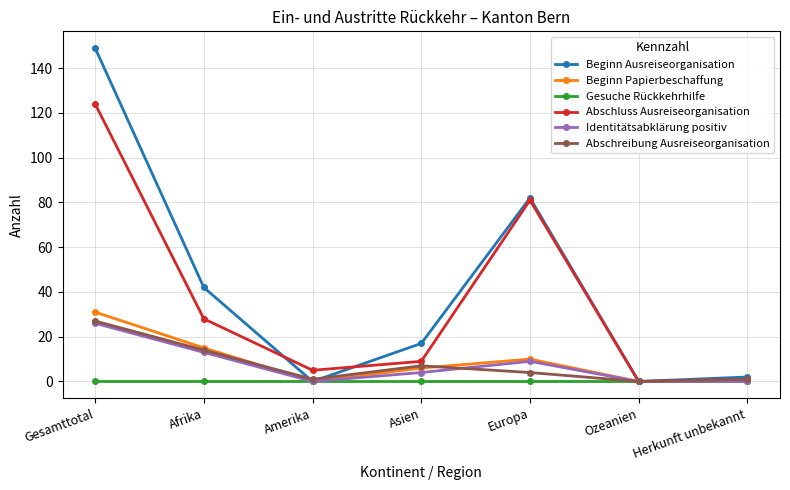

How many values in the Abschreibung Ausreiseorganisation series are below 4?

3